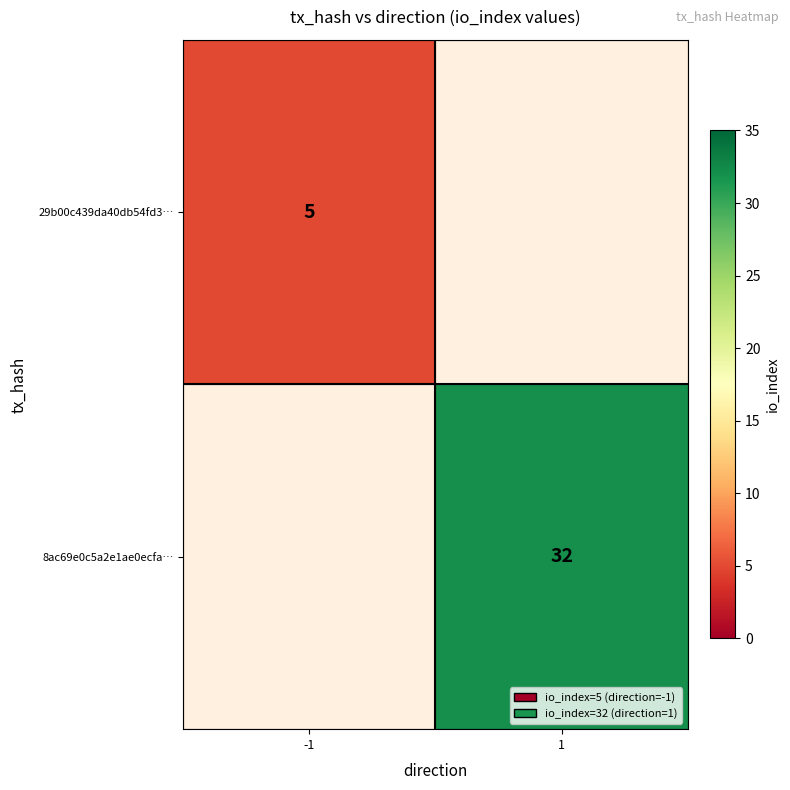

The 29b00c439da40db54fd3… series shows 8 at -1. True or false?

False